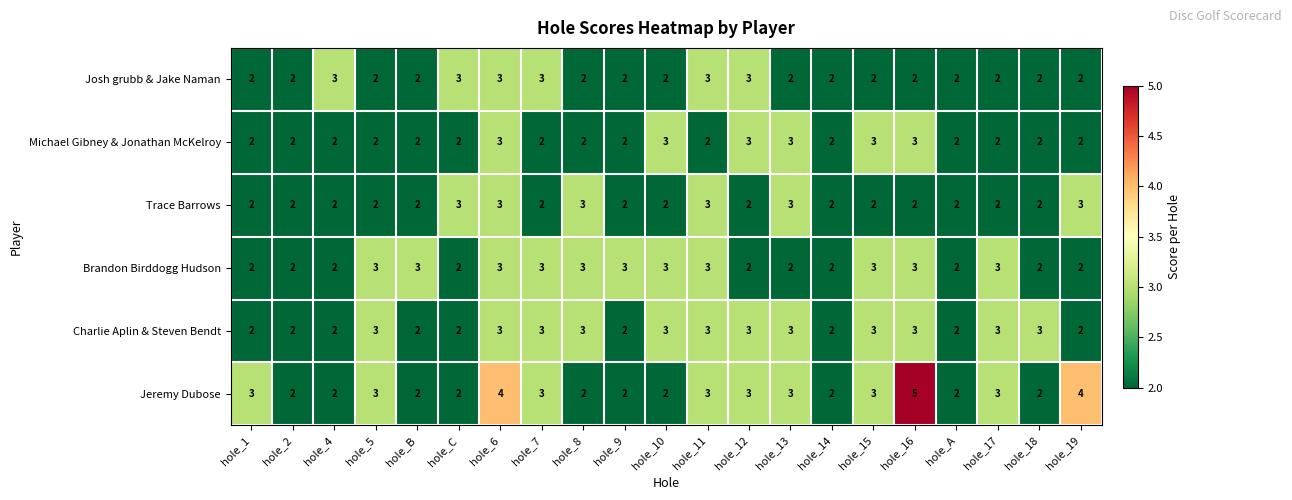

What is the maximum value shown in the chart?

5